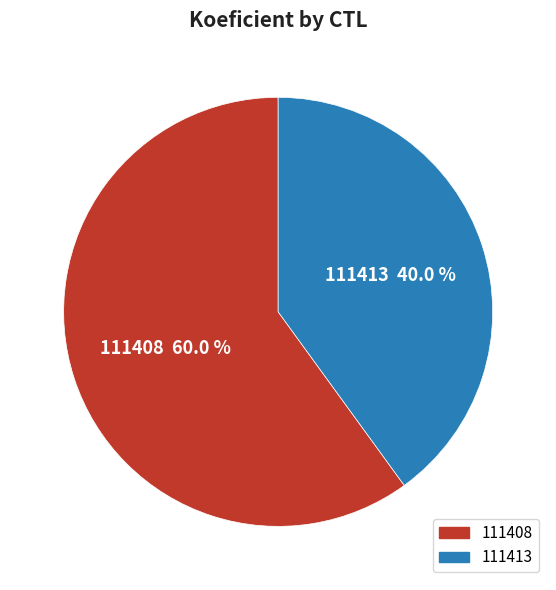

To the nearest percent, what is the difference between the 111408 and 111413 slice percentages?

20%